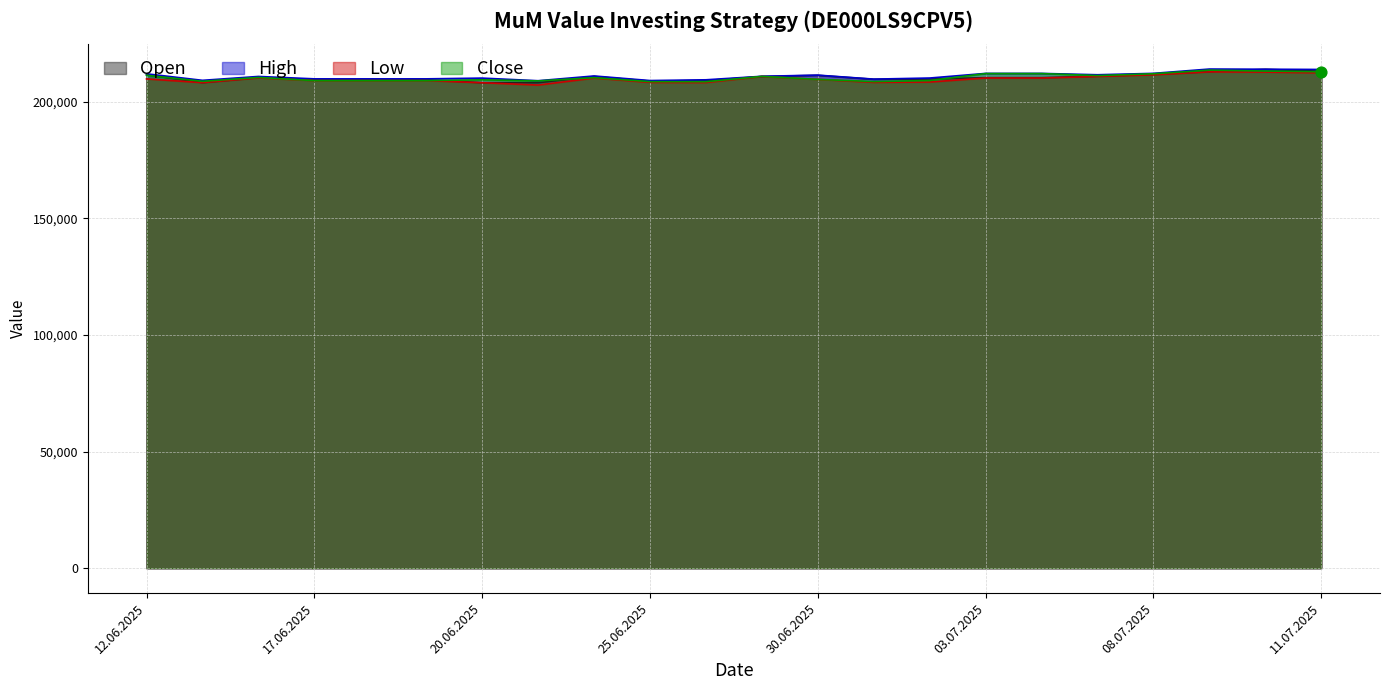

Which series has the largest Y range (max minus min)?

Open